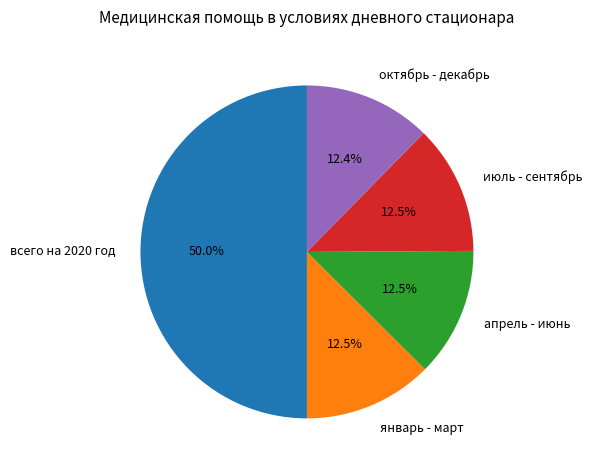

To the nearest percent, what percentage of the pie is октябрь - декабрь?

12%